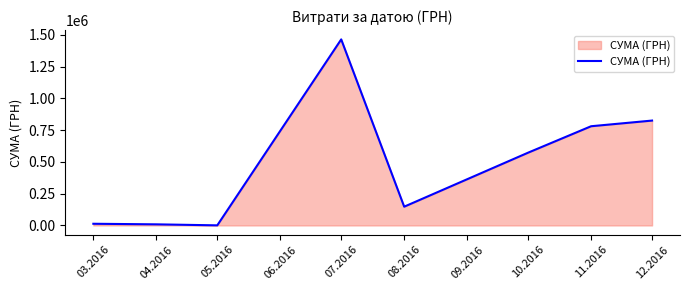

At which category does the chart reach its peak across all series?

07.2016